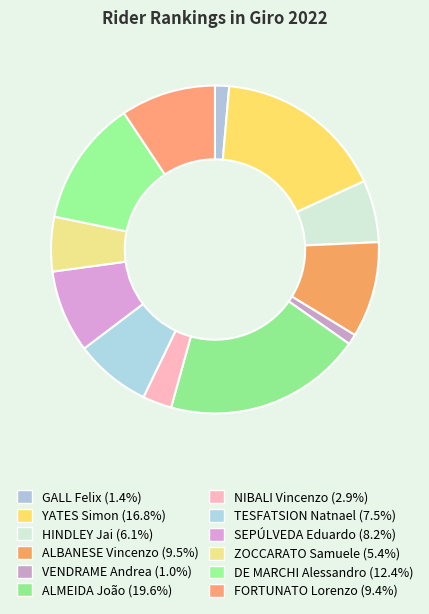

What is the ratio of the value at ALBANESE Vincenzo to the value at DE MARCHI Alessandro?

0.8